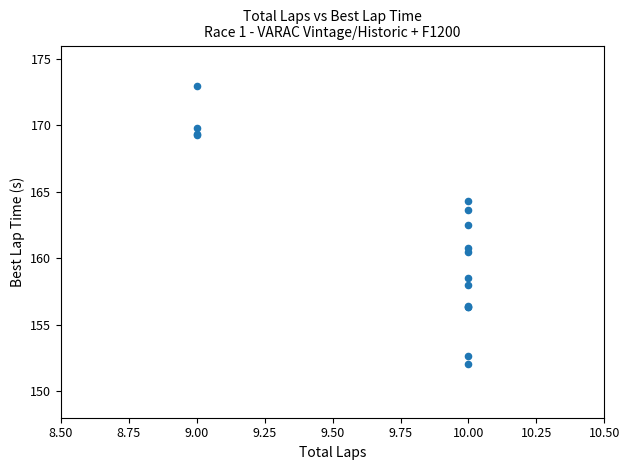

What Y value in the scatter plot is closest to 162?

162.5